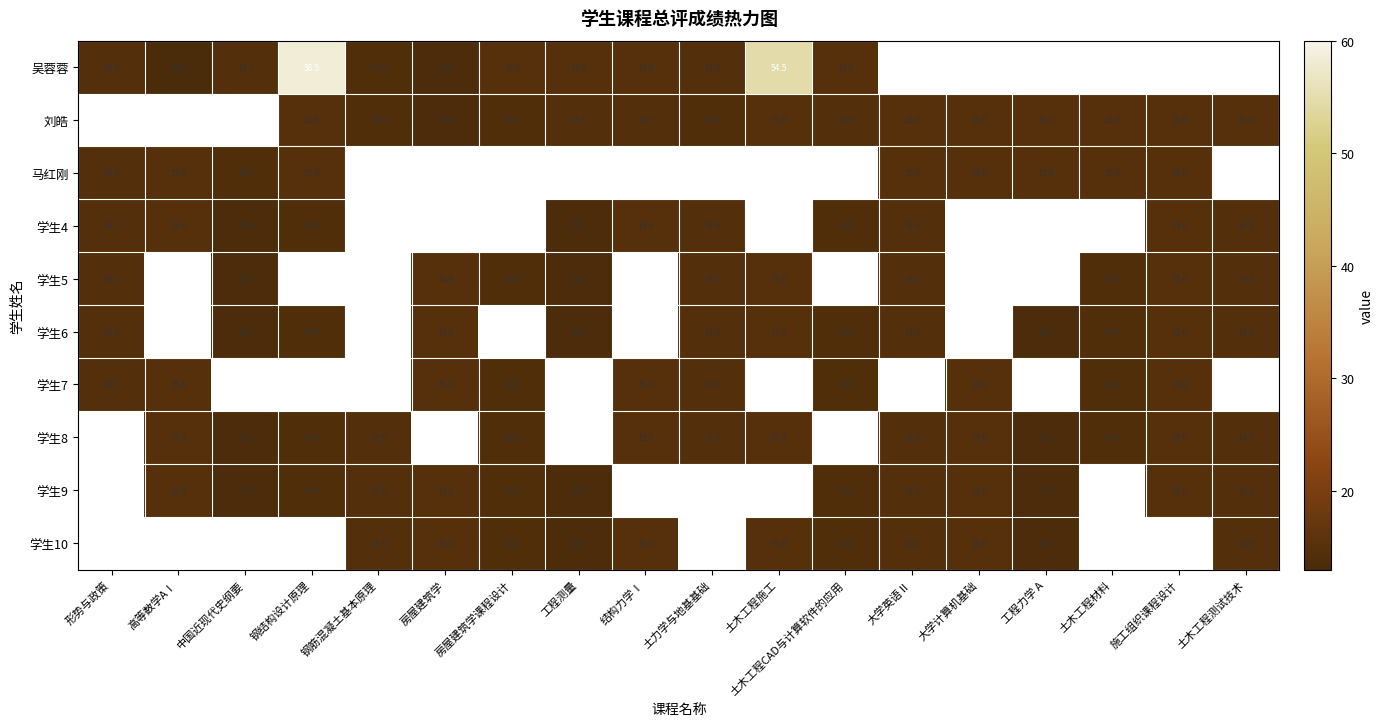

What is the spread (max minus min) of values at 中国近现代史纲要?

1.0